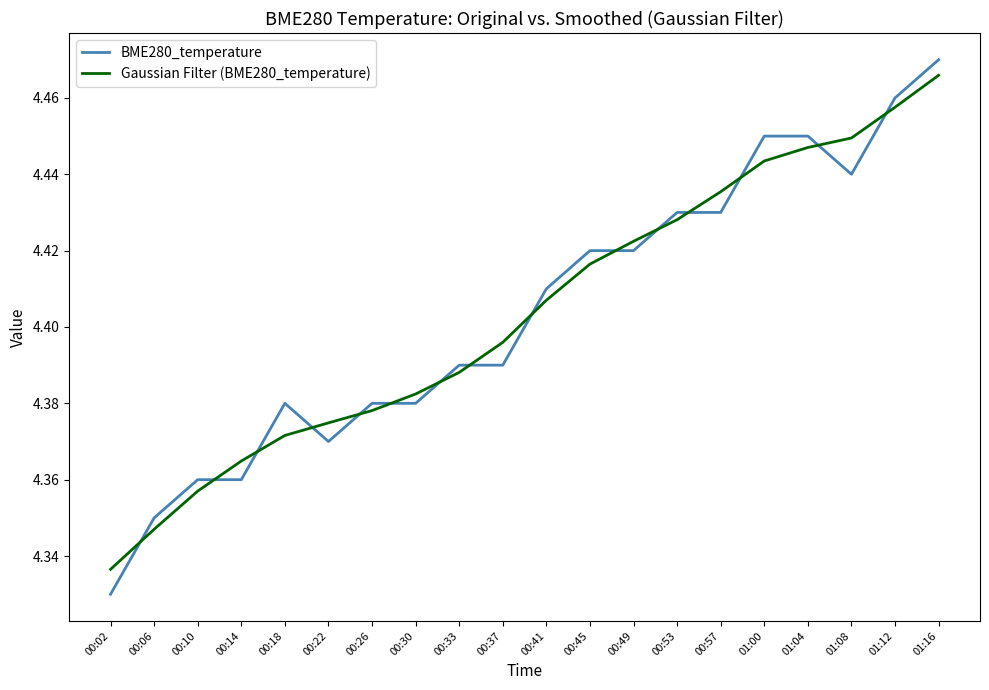

Where is Gaussian Filter (BME280_temperature) nearest to the value 4?

00:02